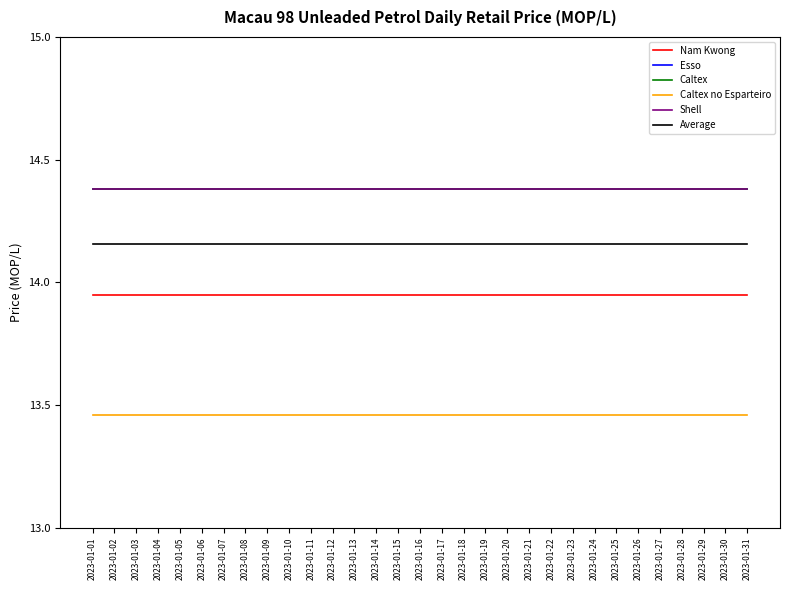

Rank the categories by Caltex value from highest to lowest.

2023-01-01, 2023-01-02, 2023-01-03, 2023-01-04, 2023-01-05, 2023-01-06, 2023-01-07, 2023-01-08, 2023-01-09, 2023-01-10, 2023-01-11, 2023-01-12, 2023-01-13, 2023-01-14, 2023-01-15, 2023-01-16, 2023-01-17, 2023-01-18, 2023-01-19, 2023-01-20, 2023-01-21, 2023-01-22, 2023-01-23, 2023-01-24, 2023-01-25, 2023-01-26, 2023-01-27, 2023-01-28, 2023-01-29, 2023-01-30, 2023-01-31